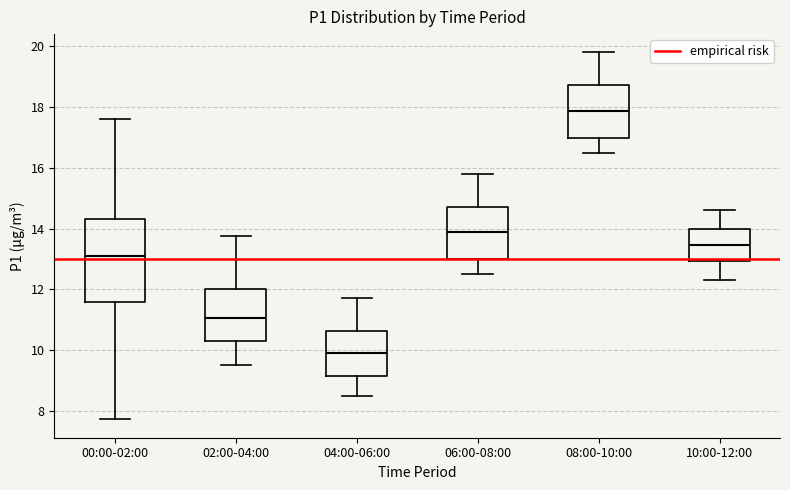

Reading left to right, read every box against the y-axis: the position of its median line, the range the box covers, and the ends of its whiskers. The values are not printed on the chart, so give them approximately, as read against the axis.

00:00-02:00: median 13.2, box 11.6 to 14.4, whiskers 7.8 to 17.6
02:00-04:00: median 11.0, box 10.2 to 12.0, whiskers 9.6 to 13.8
04:00-06:00: median 10.0, box 9.2 to 10.6, whiskers 8.6 to 11.8
06:00-08:00: median 13.8, box 13.0 to 14.8, whiskers 12.6 to 15.8
08:00-10:00: median 17.8, box 17.0 to 18.8, whiskers 16.6 to 19.8
10:00-12:00: median 13.4, box 13.0 to 14.0, whiskers 12.4 to 14.6